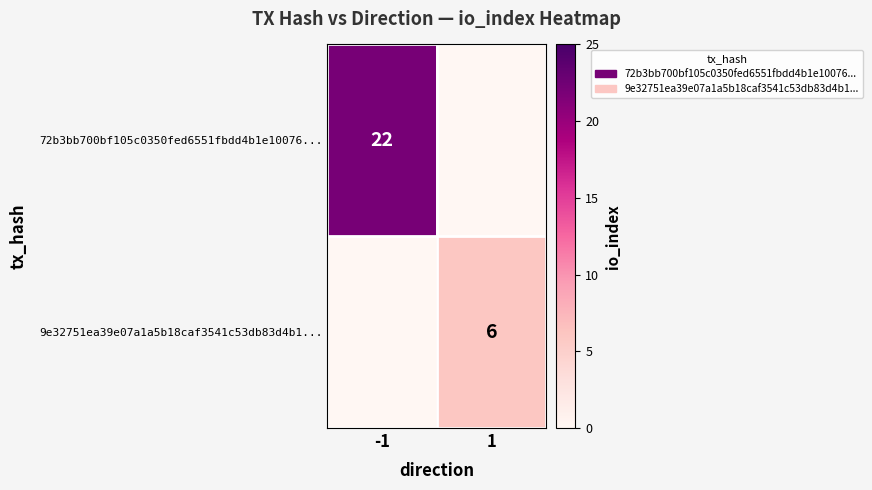

True or false: 72b3bb700bf105c0350fed6551fbdd4b1e10076... has a value of 39 at -1.

False